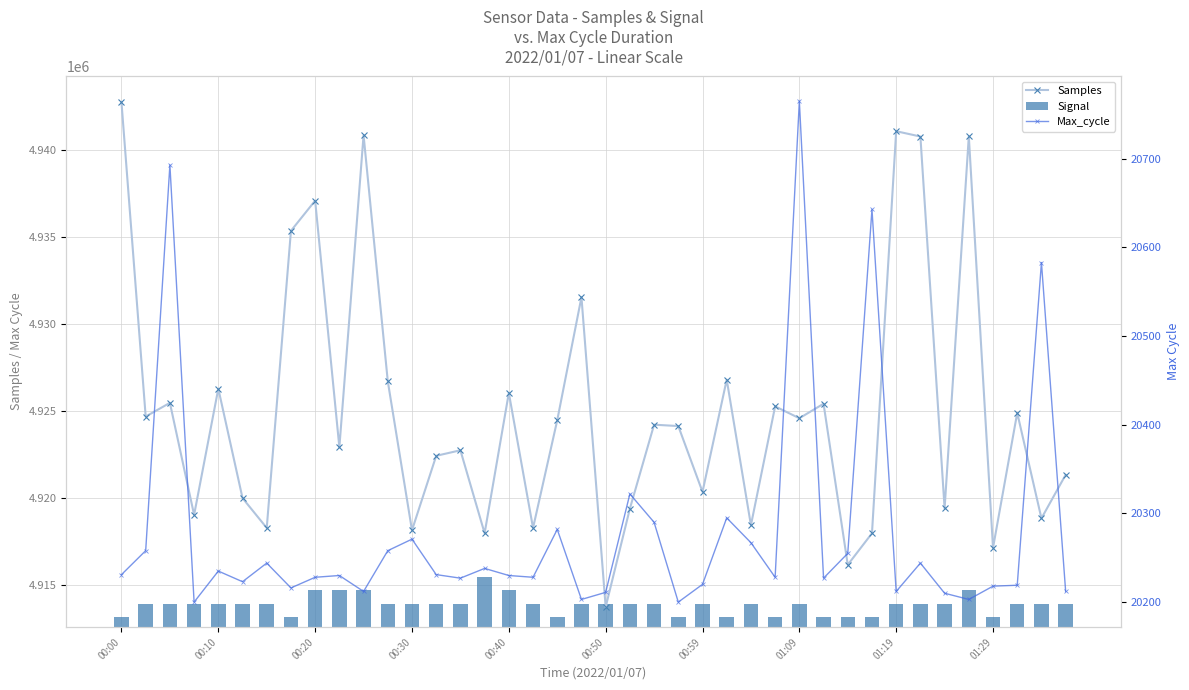

What is the label of the 30th bar from the left?

29